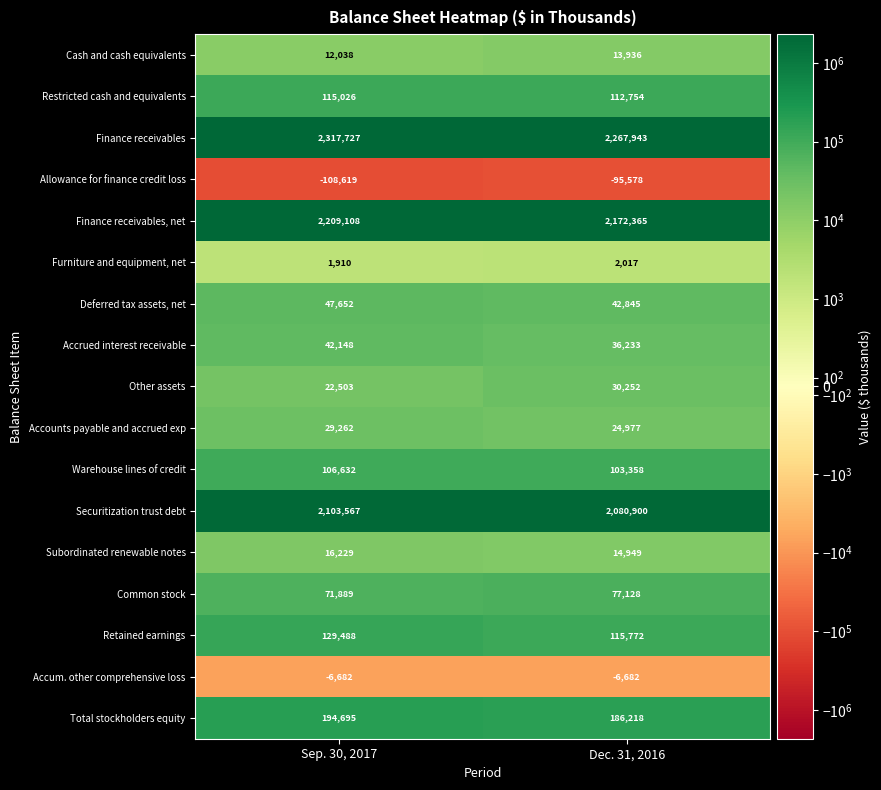

How many distinct data groups are displayed?

17